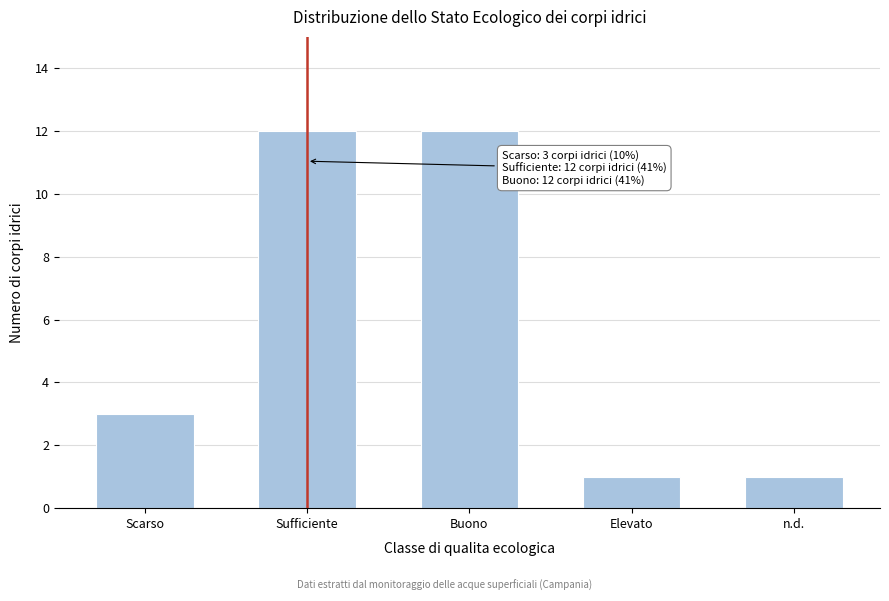

Reading left to right, extract all data points from this chart.

Scarso=3	Sufficiente=12	Buono=12	Elevato=1	n.d.=1